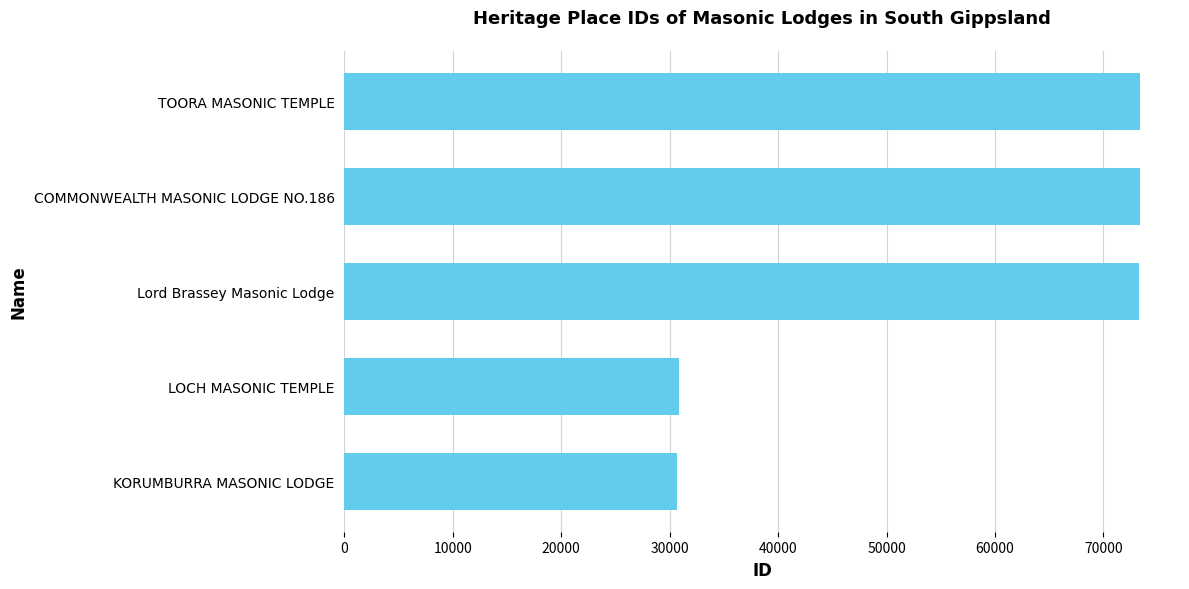

What is the sum of the values at COMMONWEALTH MASONIC LODGE NO.186 and Lord Brassey Masonic Lodge?

146614